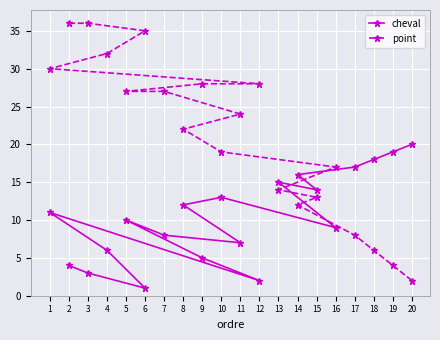

What is the value of the point point at the 7th from the left?

27